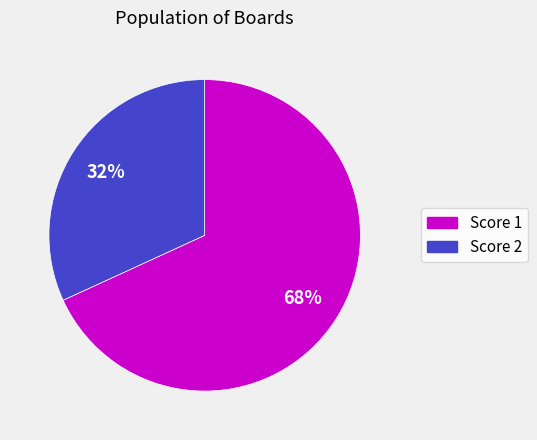

To the nearest percent, what is the average slice percentage?

50%